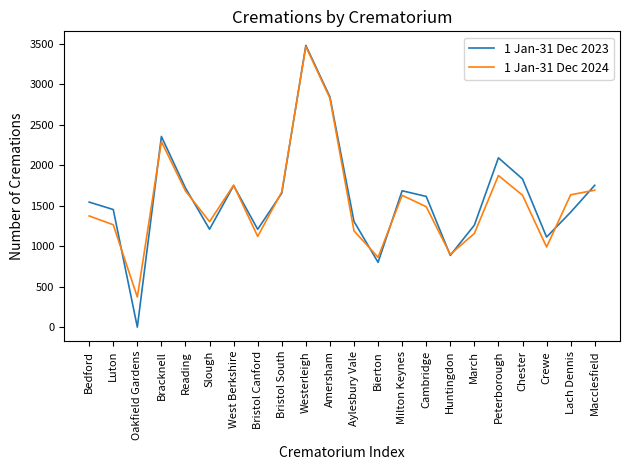

What position from the right is Bristol South?

14